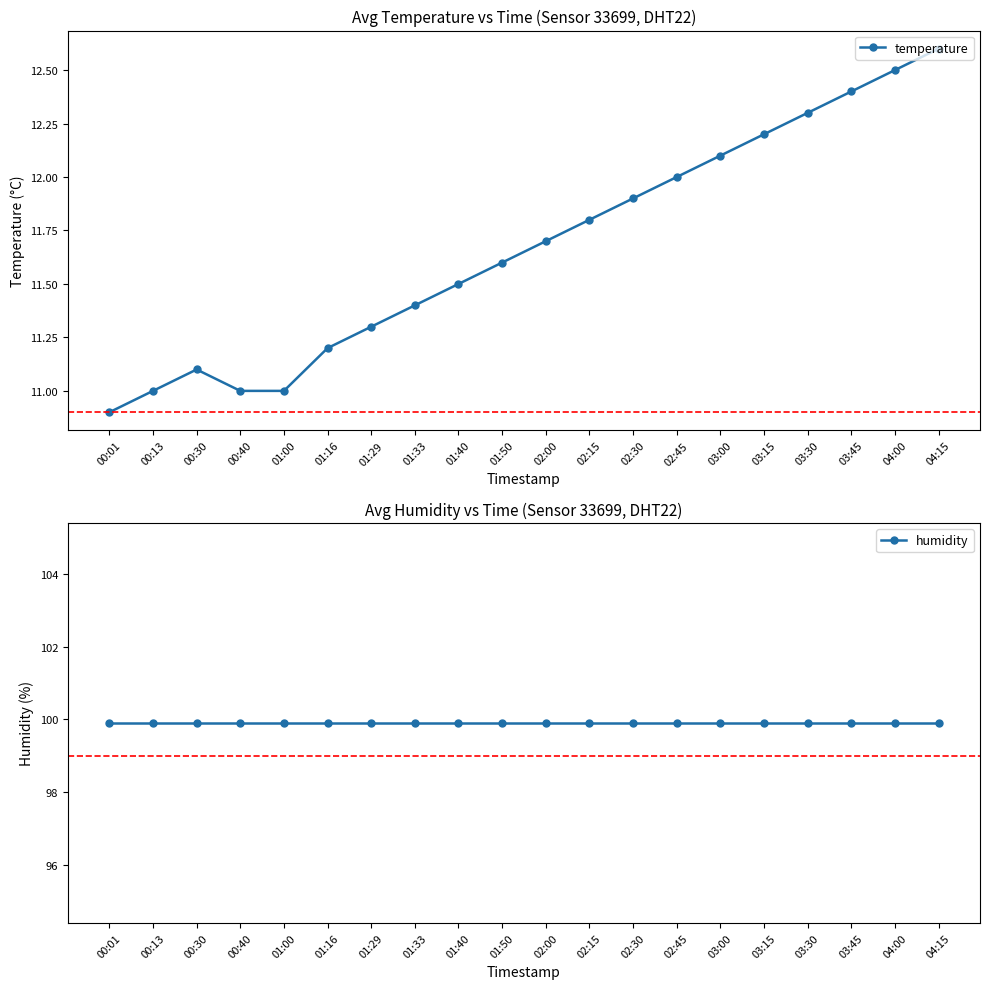

At how many categories does at least one series exceed 99?

20